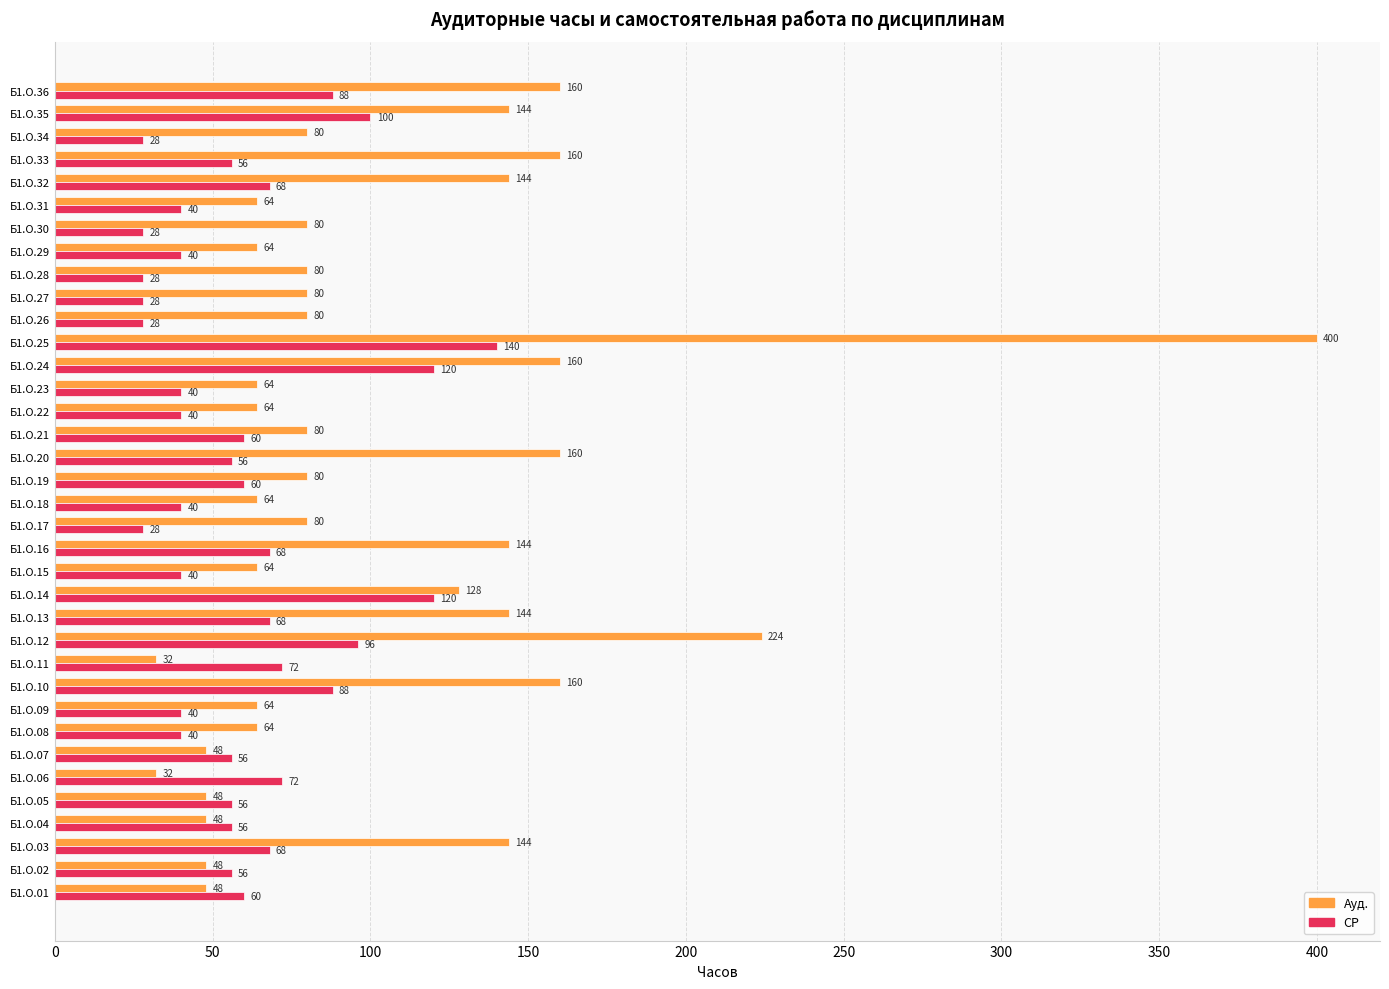

Rank the series by their average value, from highest to lowest.

Ауд., СР